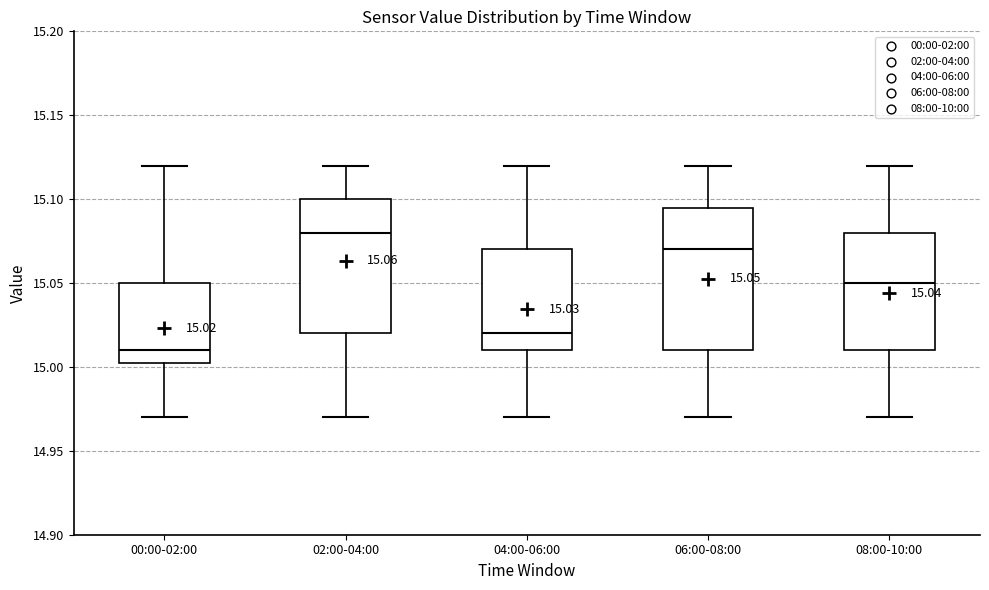

Which box's median line is the highest?

02:00-04:00